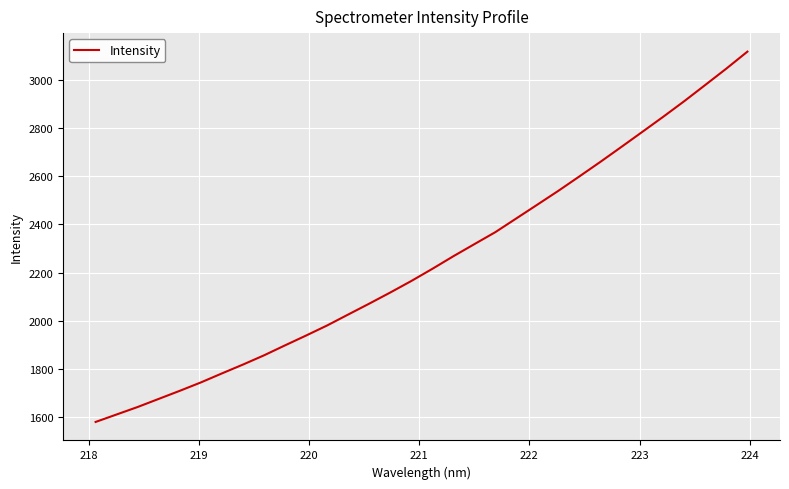

What is the average value?

2246.9